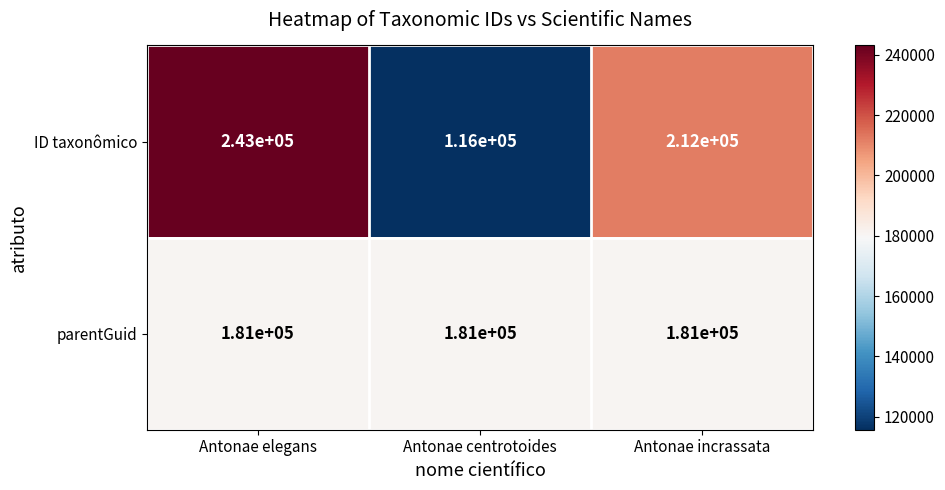

Rank the series at Antonae incrassata from lowest to highest value.

parentGuid, ID taxonômico